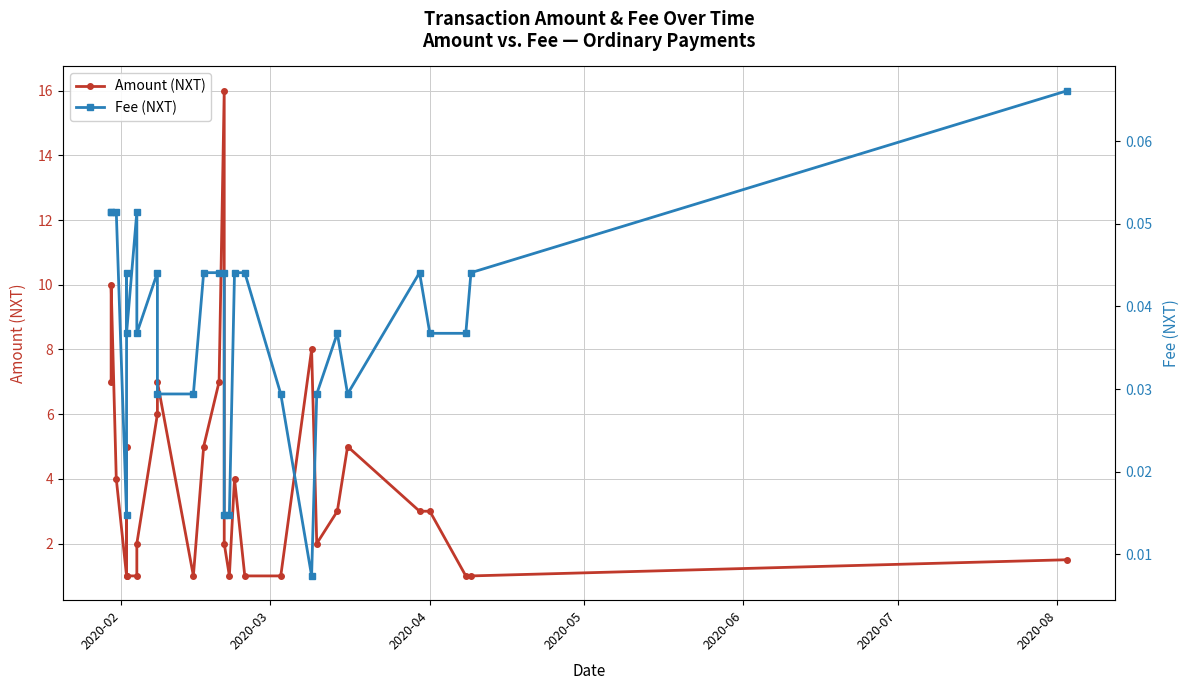

What are all the series names shown in the legend?

Amount (NXT), Fee (NXT)